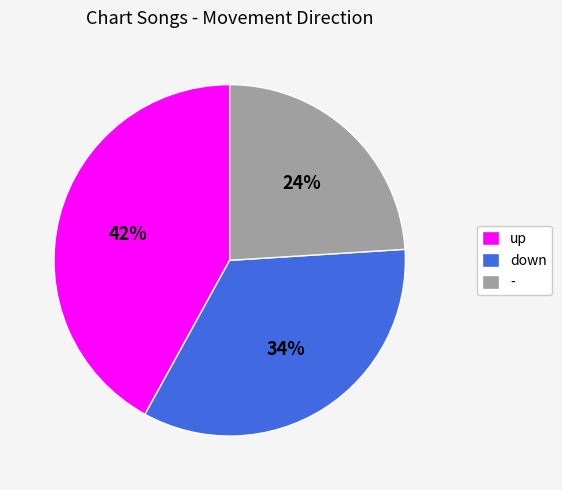

Rank the categories by value from lowest to highest.

-, down, up